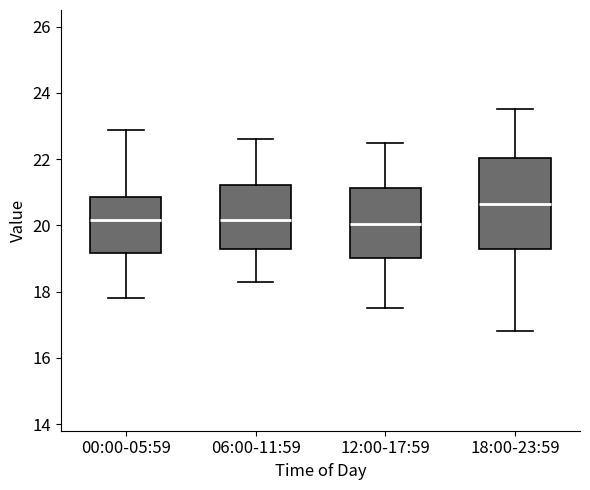

Which box is the tallest, from its lower edge to its upper edge?

18:00-23:59